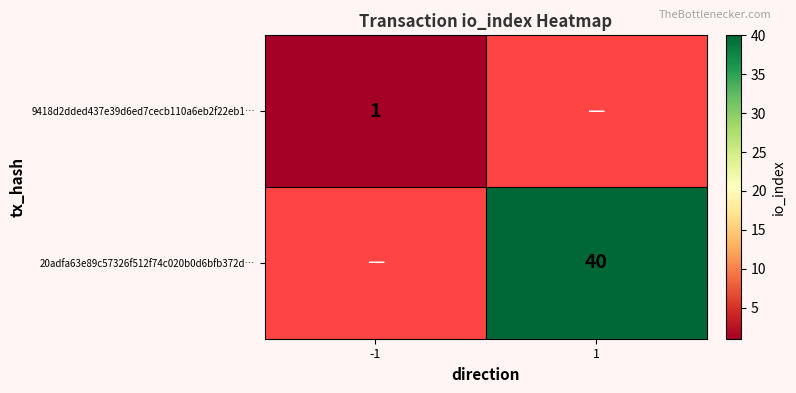

Is it true that 20adfa63e89c57326f512f74c020b0d6bfb372d… equals 40 at 1?

True